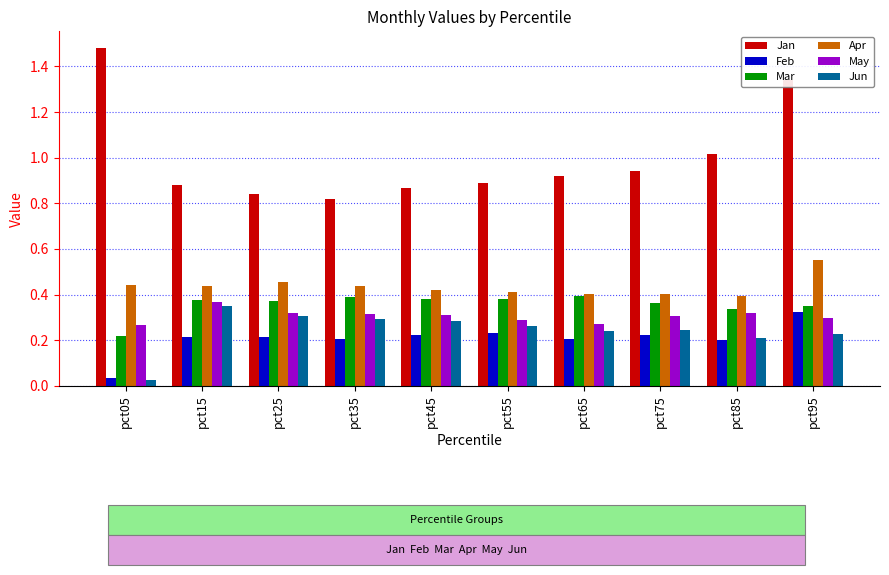

Which series has the largest total across all categories?

Jan